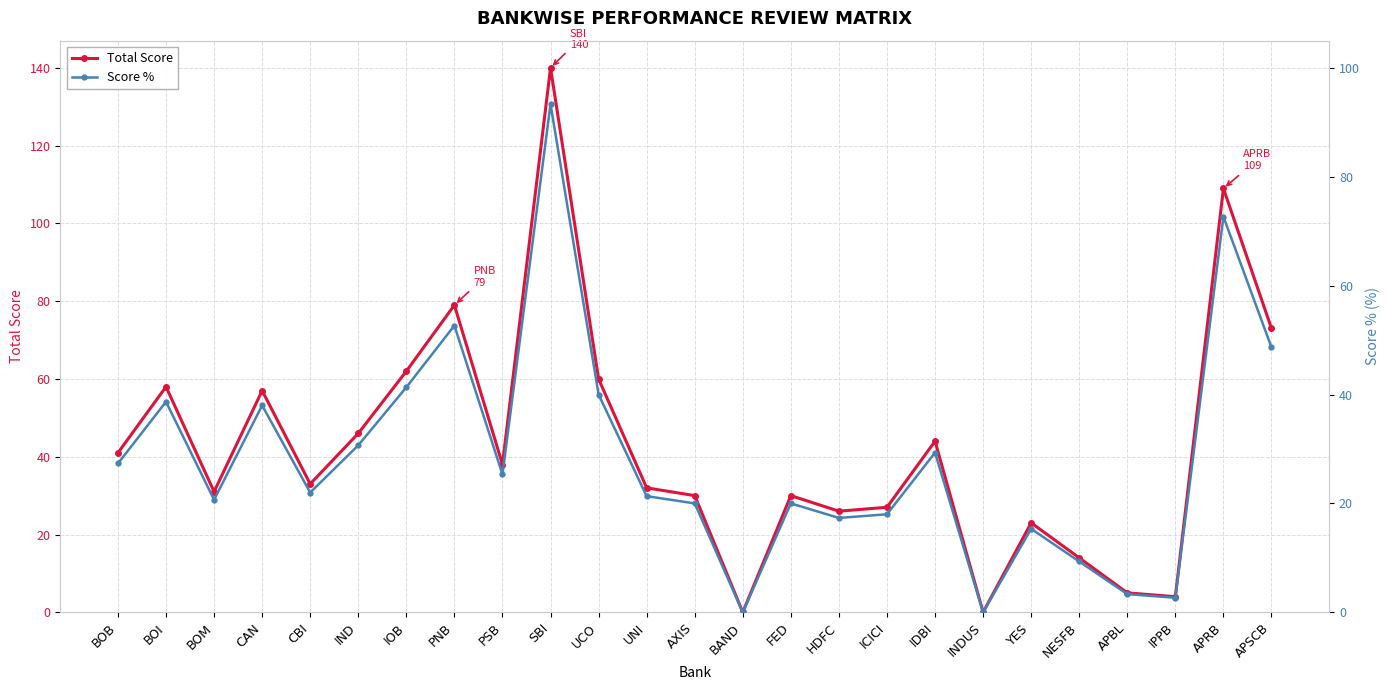

Where is the first local minimum for Score %?

BOM